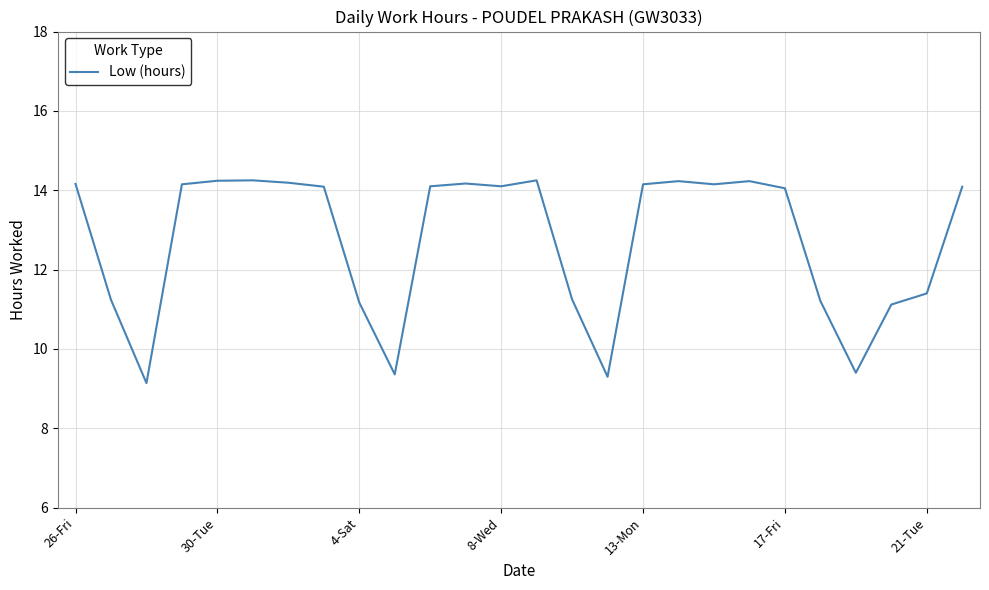

What is the smallest value displayed?

9.1